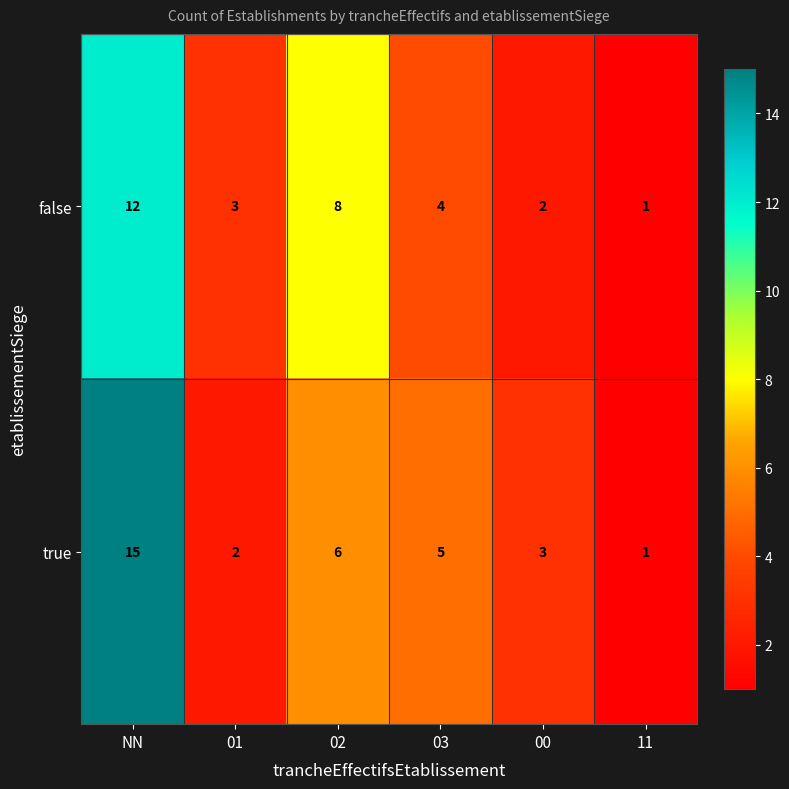

Where does the true series first go above 5?

NN